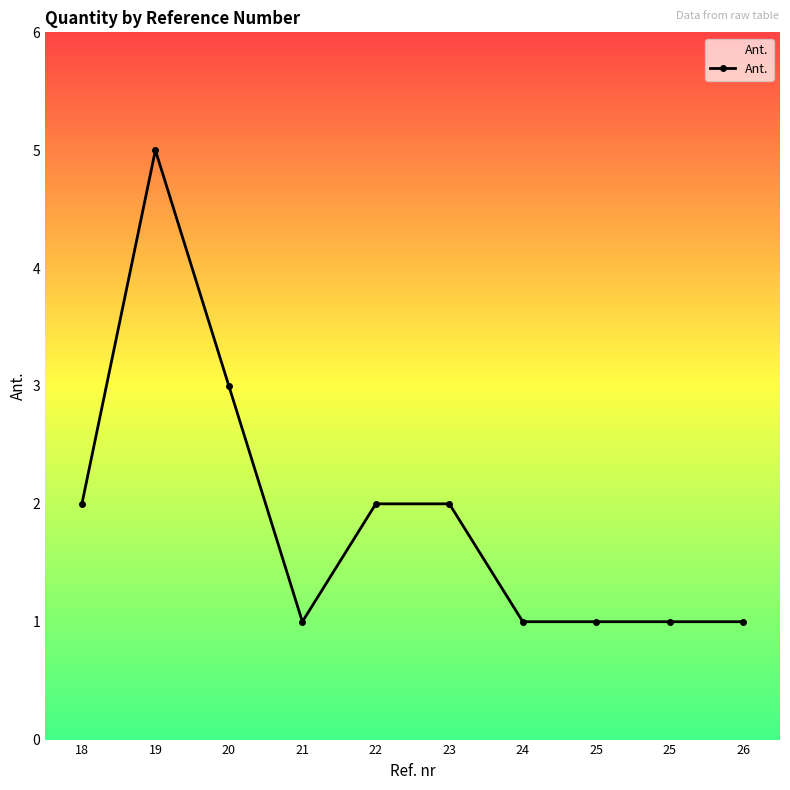

How many distinct data groups are displayed?

1